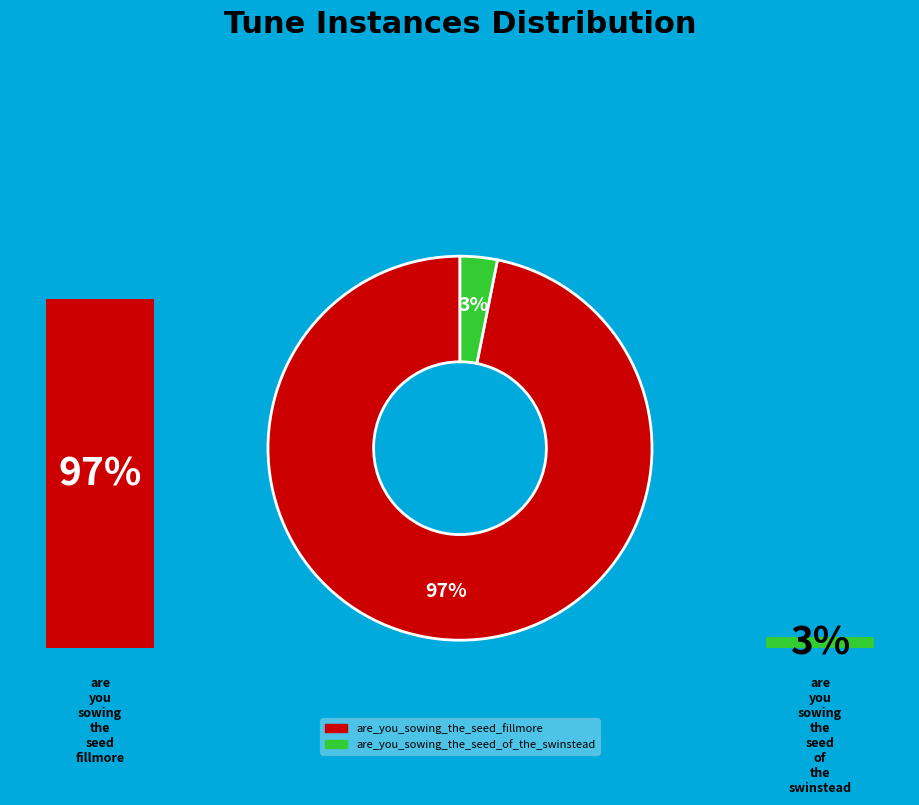

Which category accounts for the majority?

are_you_sowing_the_seed_fillmore